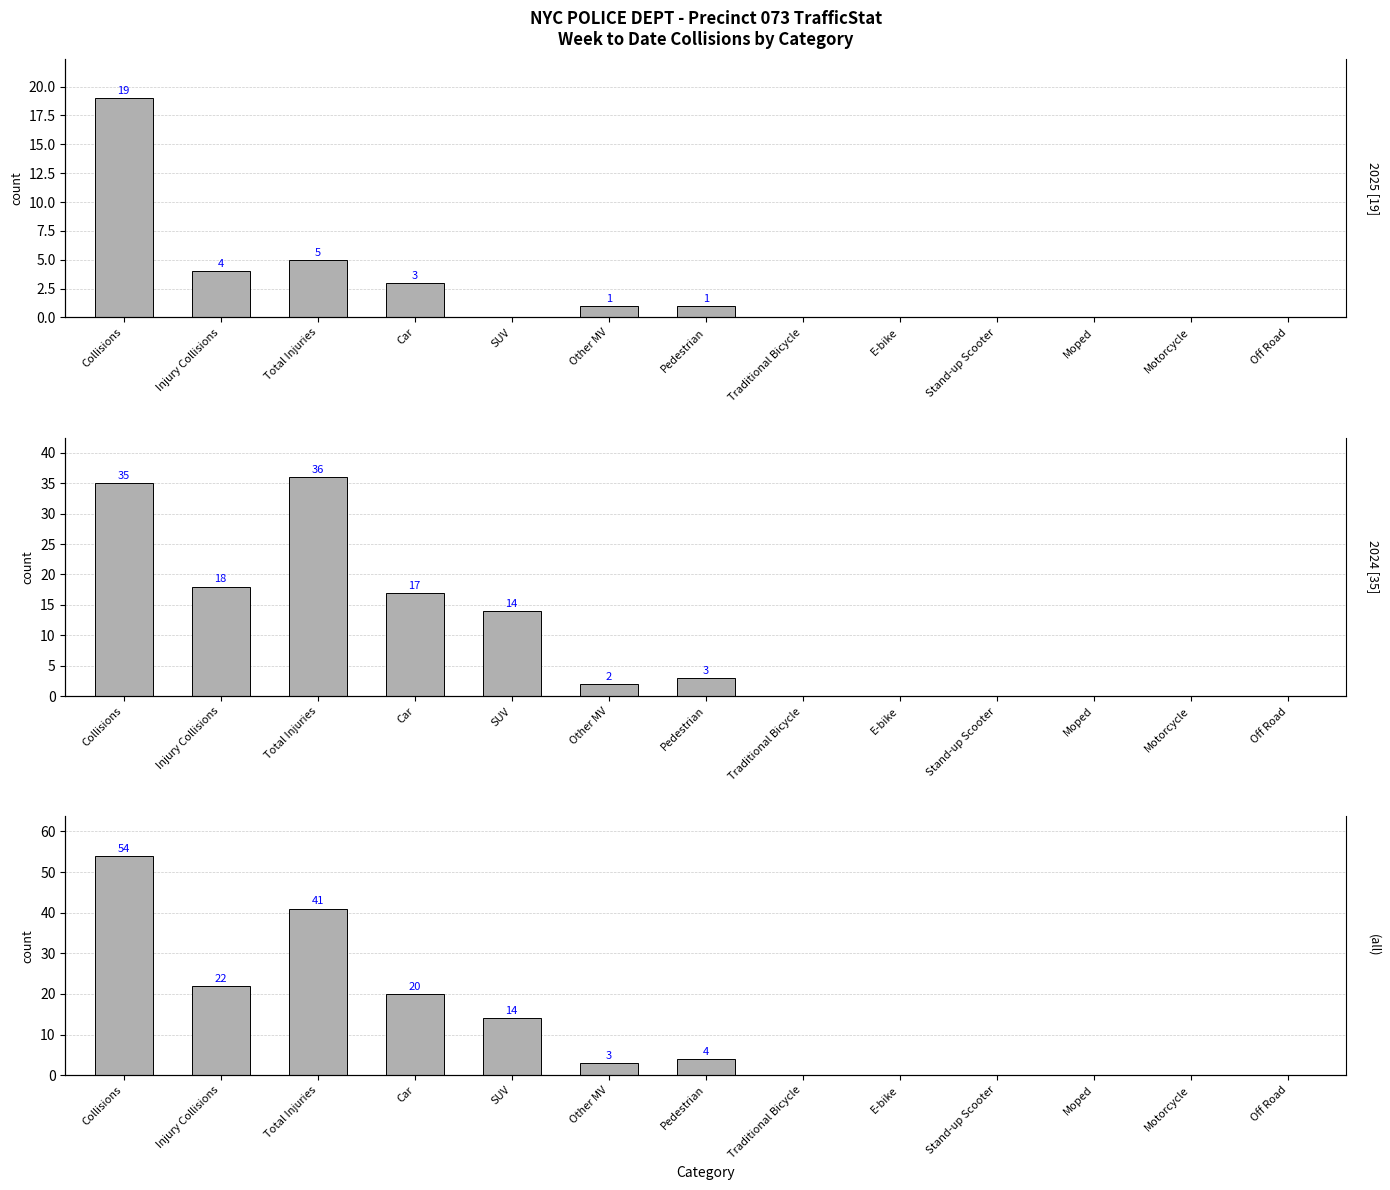

Read the 2024 [35] value at Pedestrian, to the nearest 5.

5